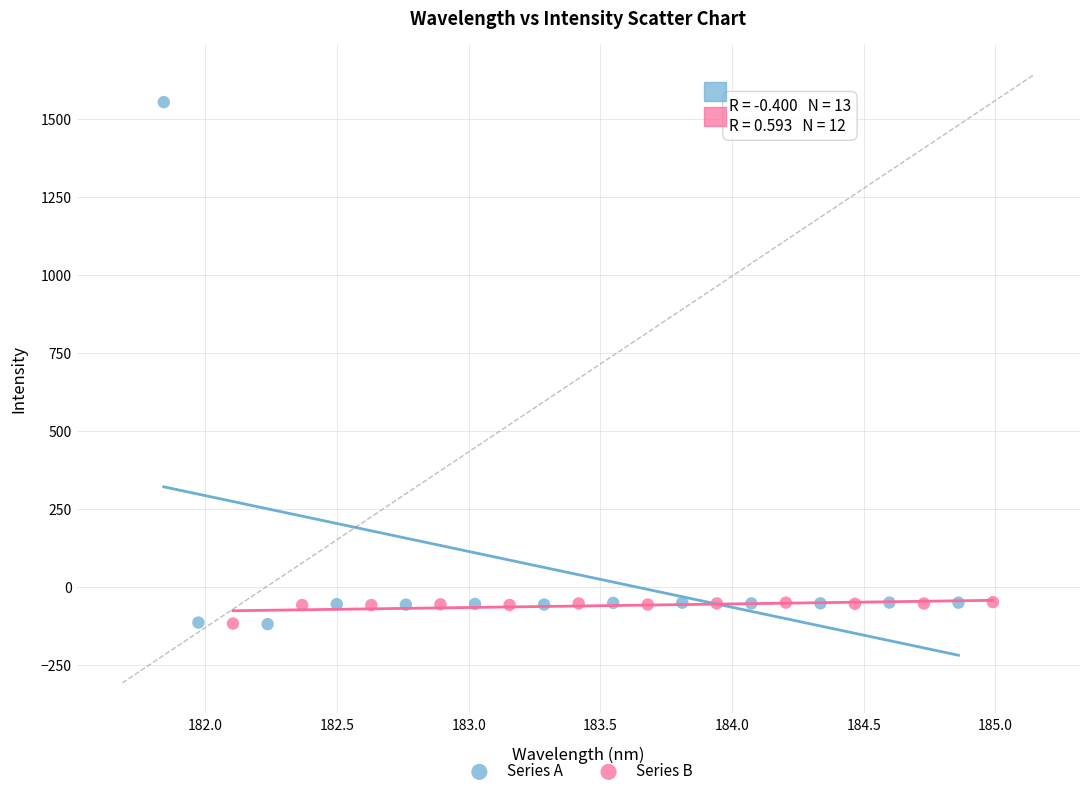

Which series reaches the maximum Y coordinate?

Series A